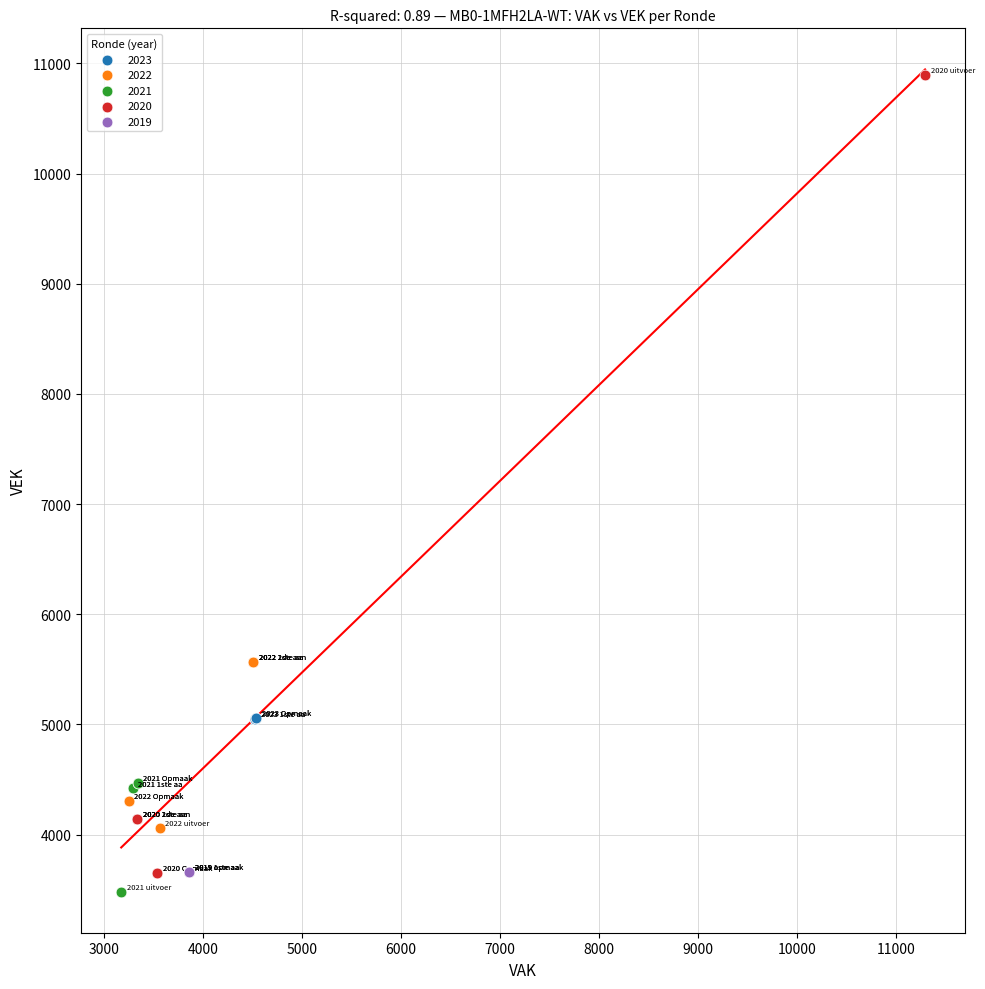

Which series contains the highest Y value?

2020